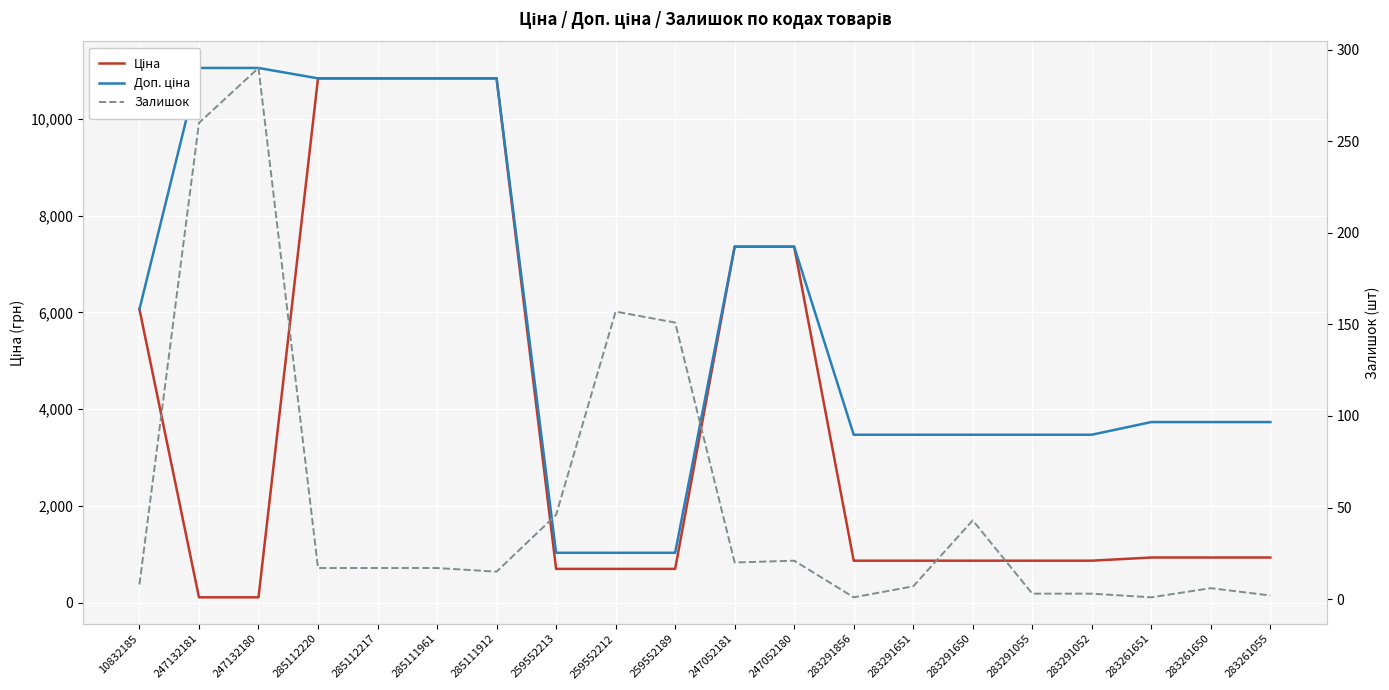

What is the label of the 7th point from the right?

283291651